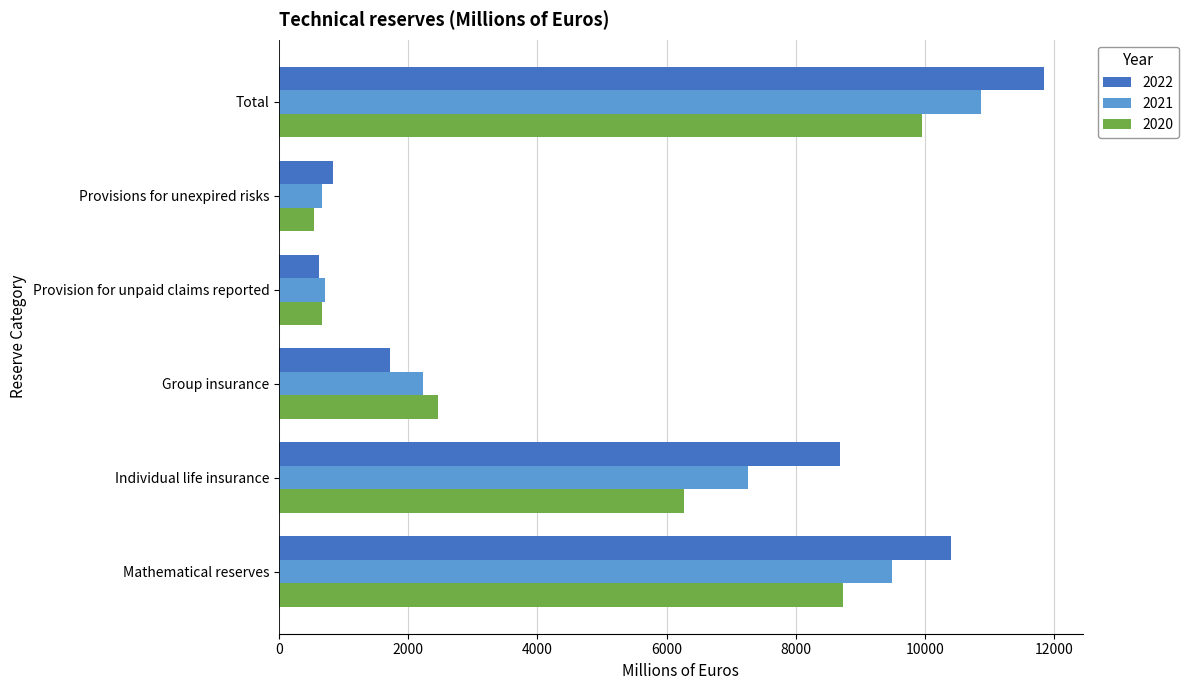

Rank the series by their average value, from highest to lowest.

2022, 2021, 2020